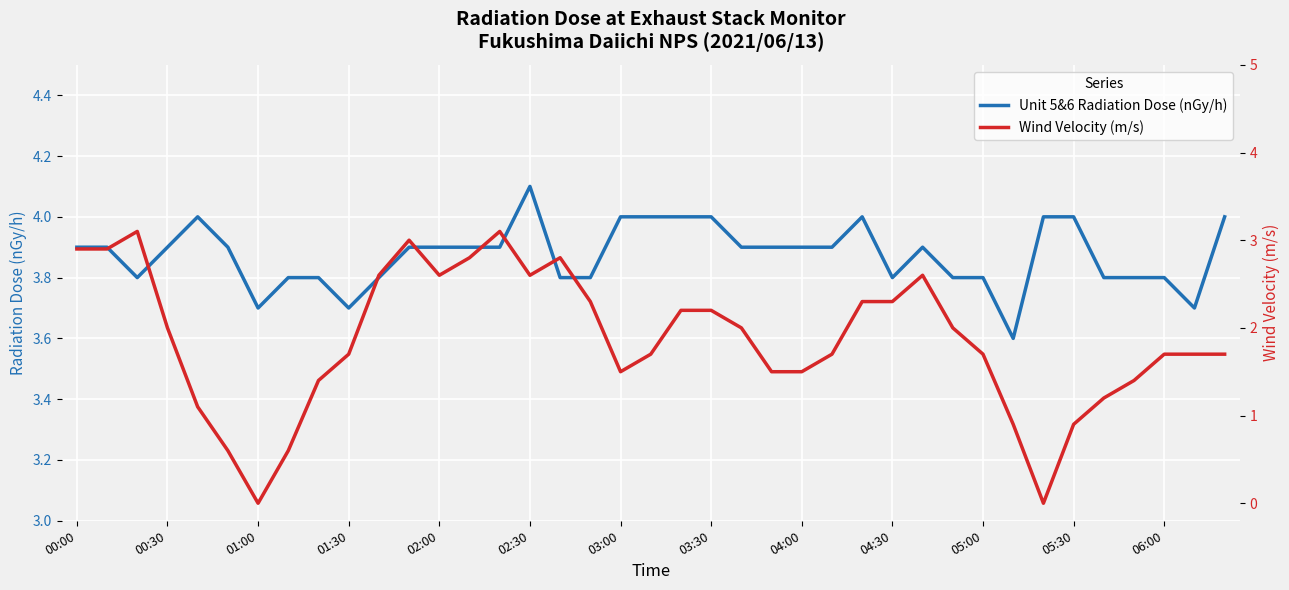

At which label does Unit 5&6 Radiation Dose (nGy/h) reach its peak?

02:30